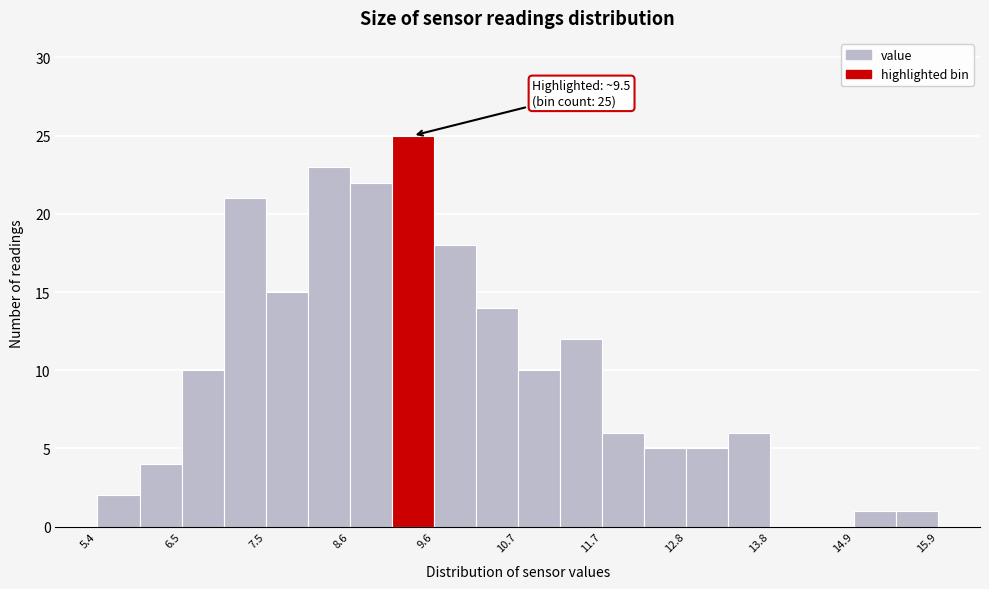

Around what value on the x-axis is the tallest bar? Give the approximate position of its centre, as read against the axis.

9.4